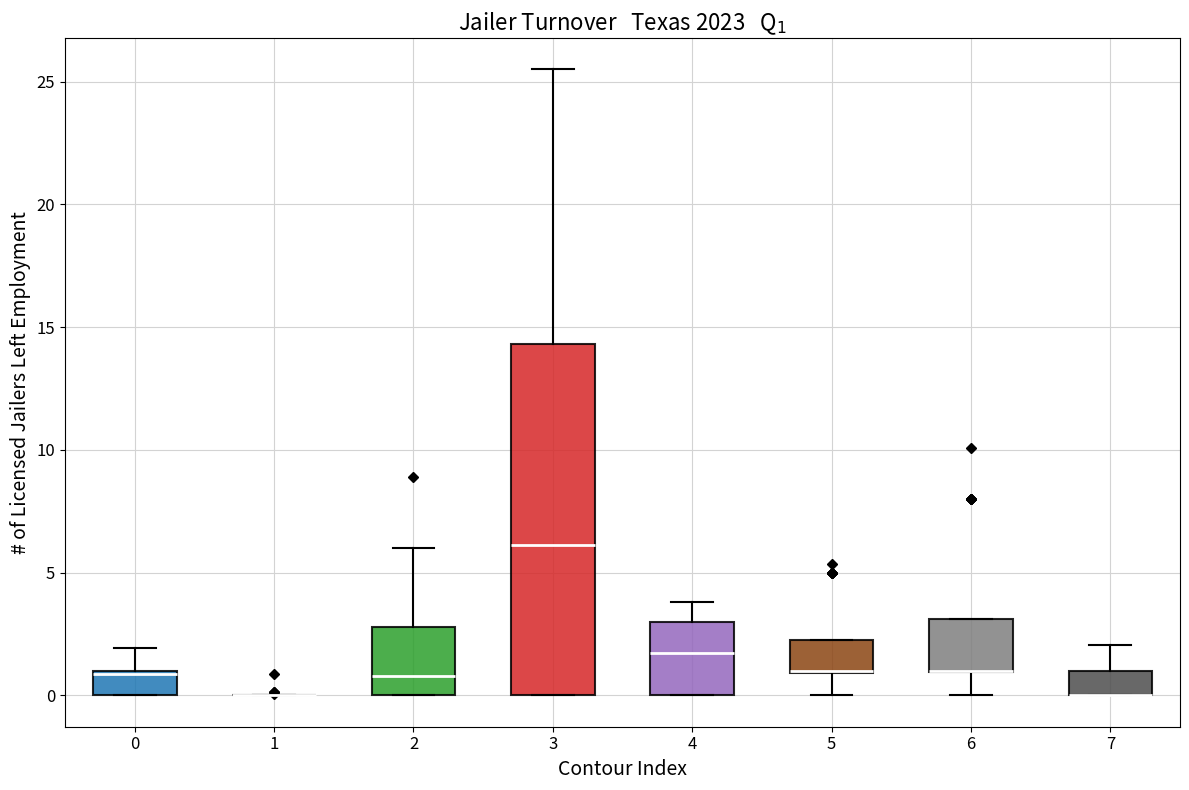

Which box is the tallest, from its lower edge to its upper edge?

3